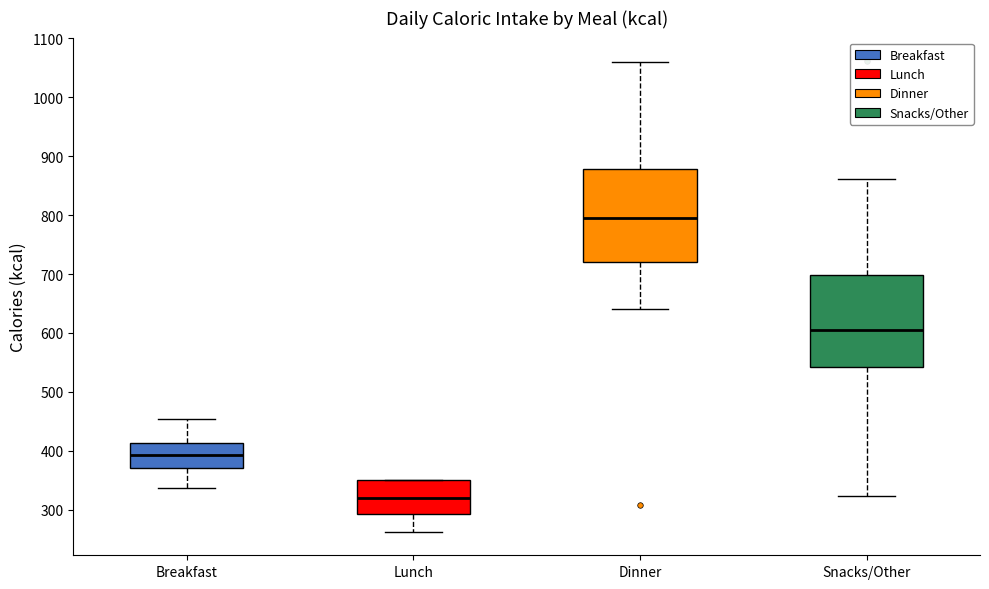

Where does the median line of the box for Lunch sit on the y-axis? The values are not printed on the chart, so give them approximately, as read against the axis.

320